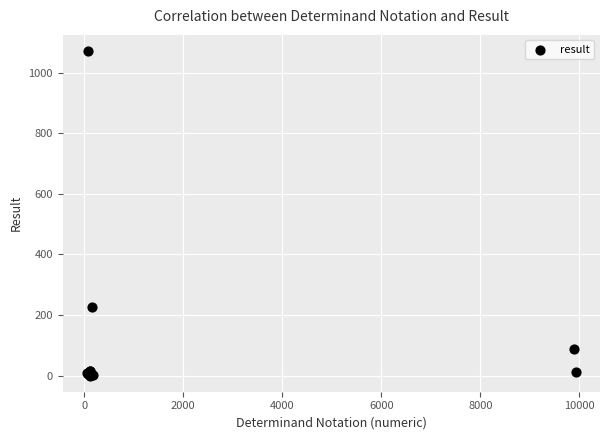

What Y value in the scatter plot is closest to 535?

225.0